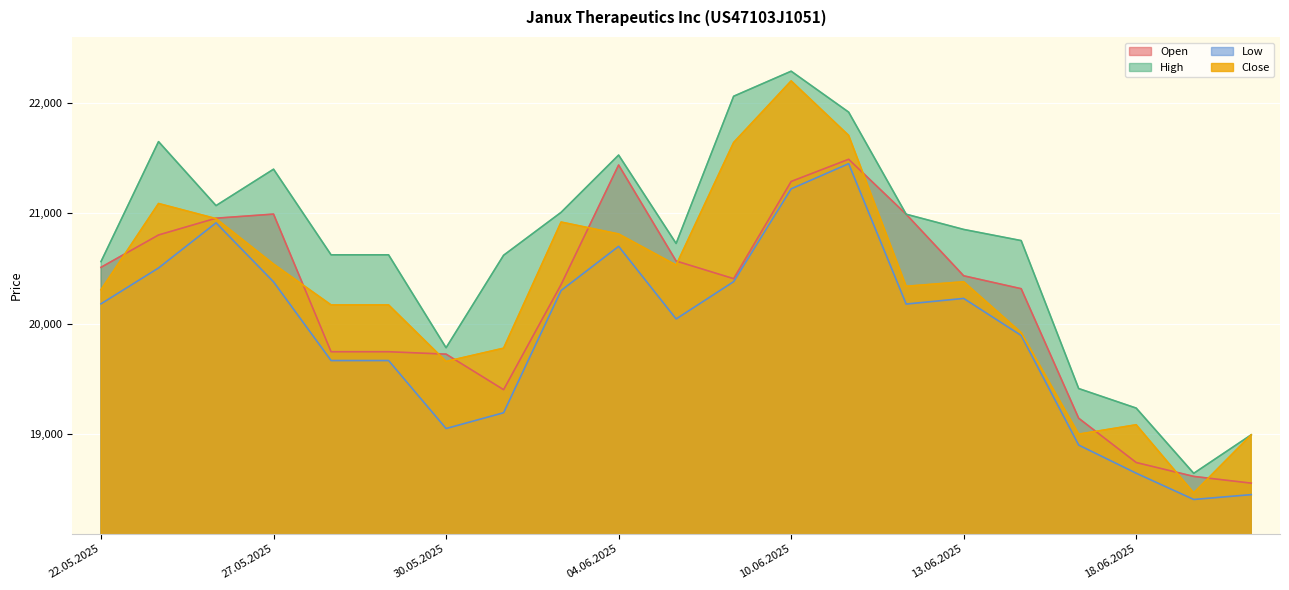

Where does the Close series first go above 20339?

23.05.2025